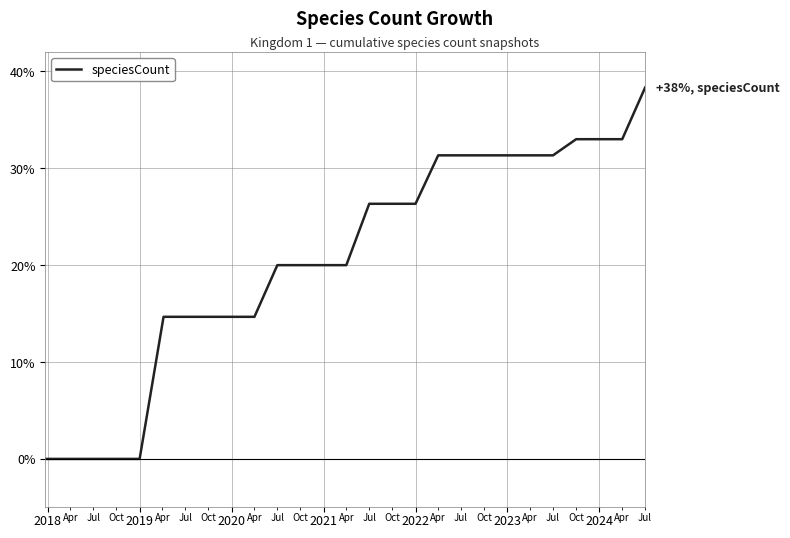

What is the difference between the maximum and minimum values?

38.3